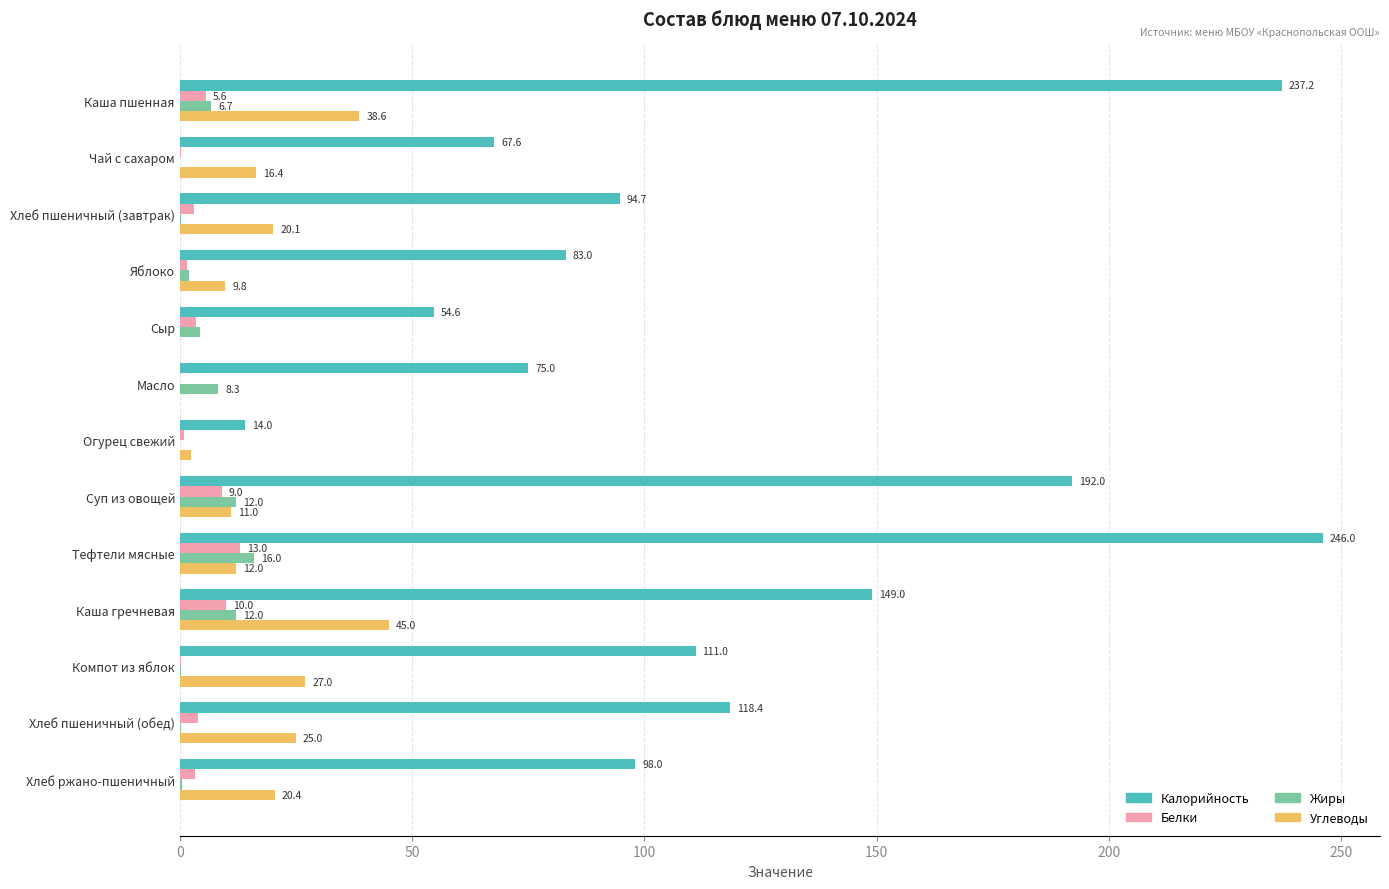

What is the sum of the Белки values at Тефтели мясные and Сыр?

16.5